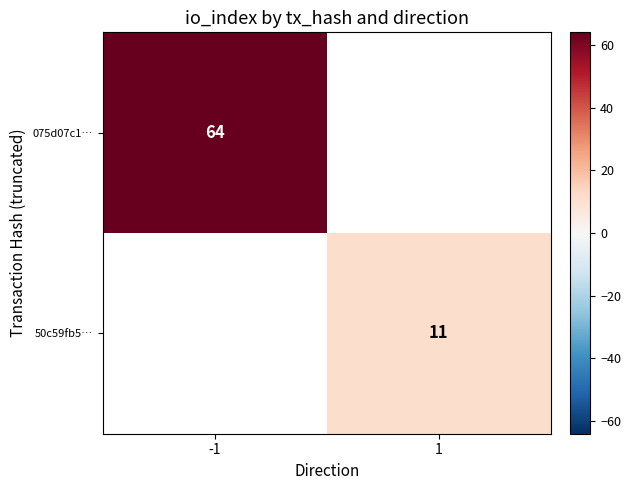

The value of 075d07c1… at -1 is 30. True or false?

False